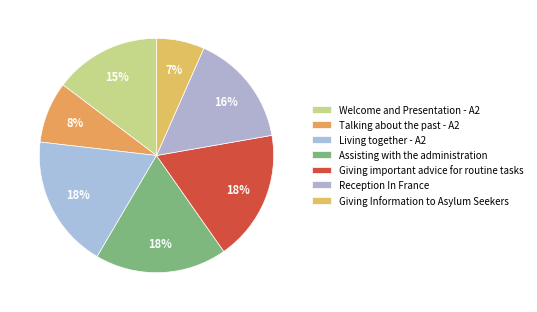

True or false: Reception In France accounts for 16% of the total.

True